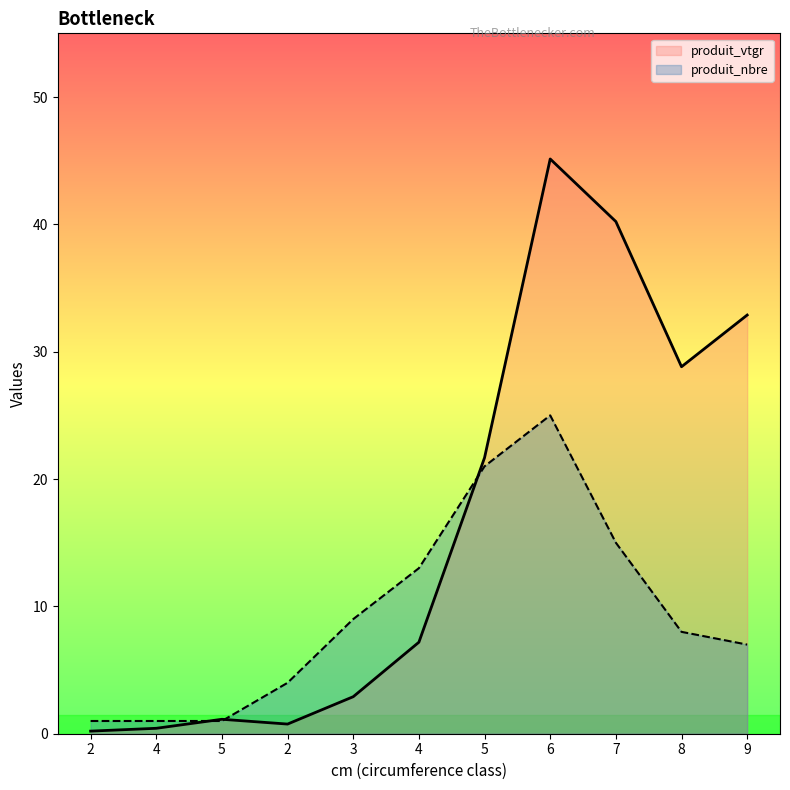

How many data points in produit_vtgr are less than 7?

5